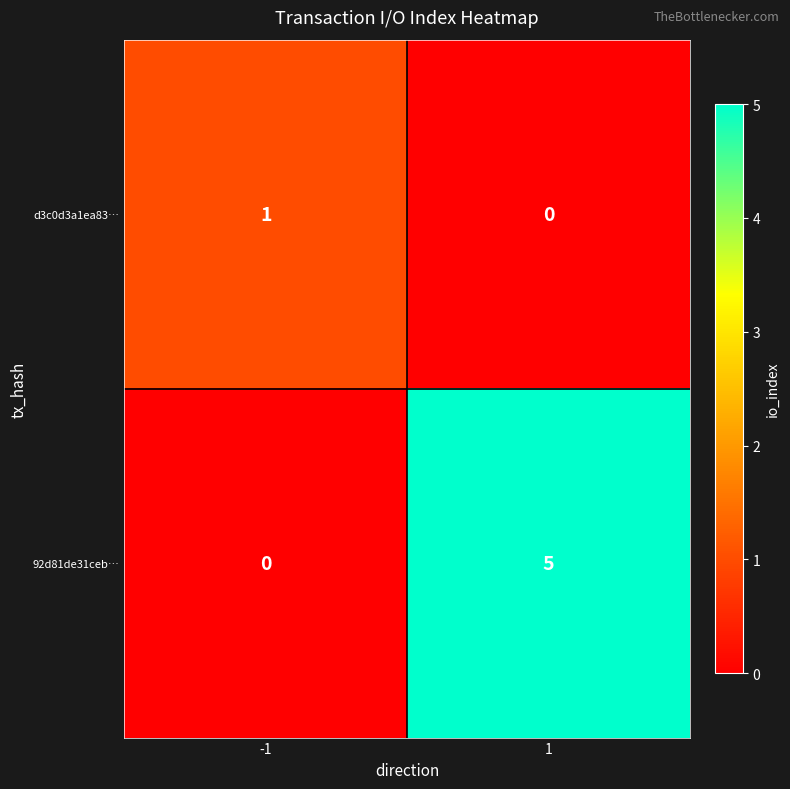

Is it true that d3c0d3a1ea83… equals 1 at -1?

True